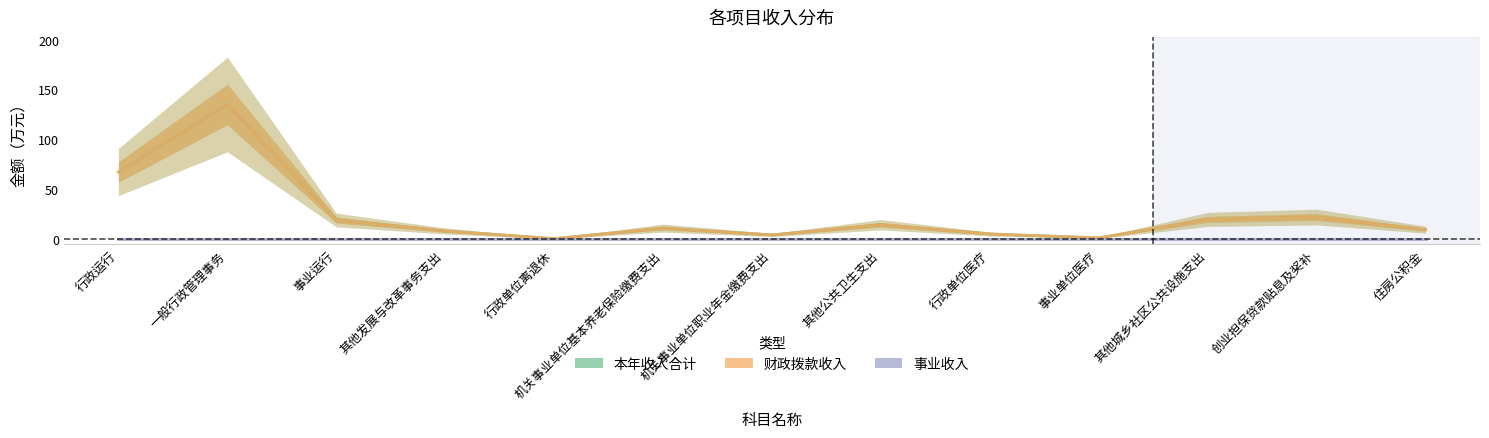

Is this an area chart (filled region under the line)?

No